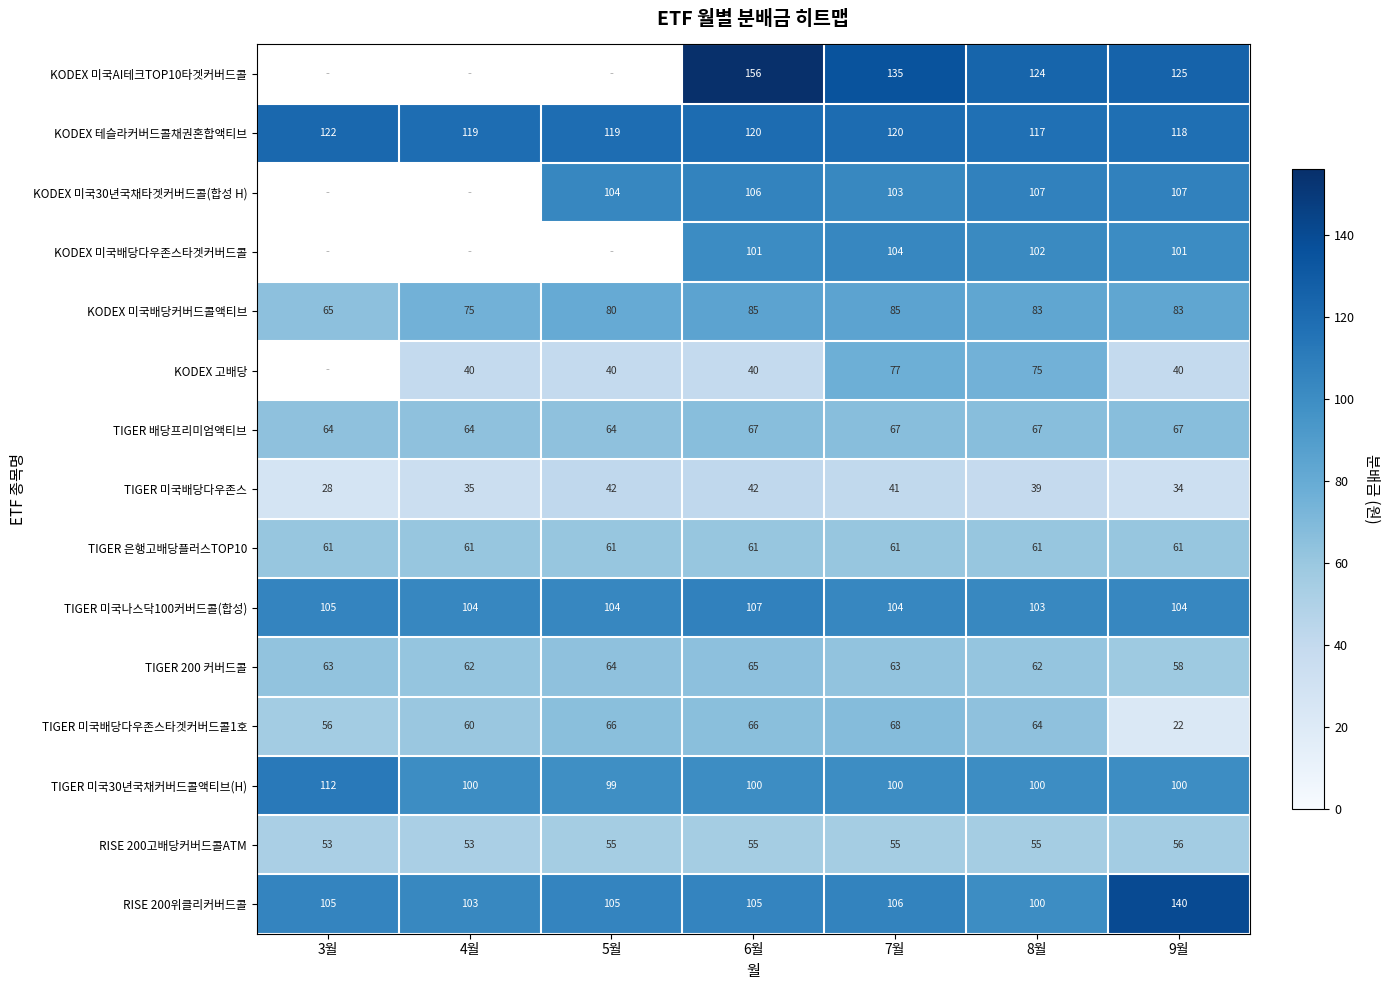

How many TIGER 미국나스닥100커버드콜(합성) values are between 104 and 105?

5